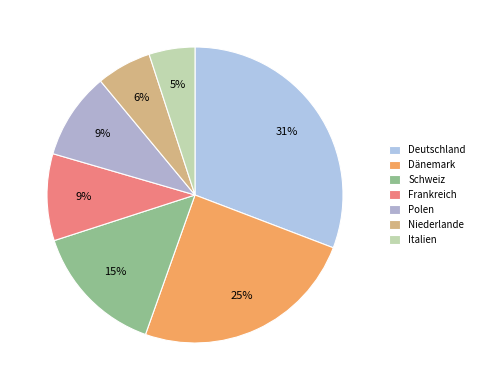

What percentage is NOT represented by Niederlande?

94.0%